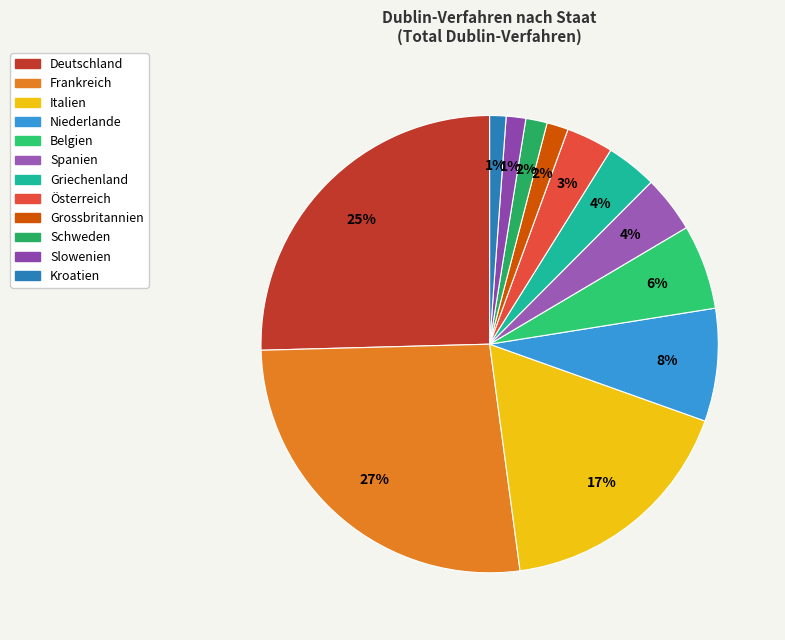

Count the number of slices in the pie.

12